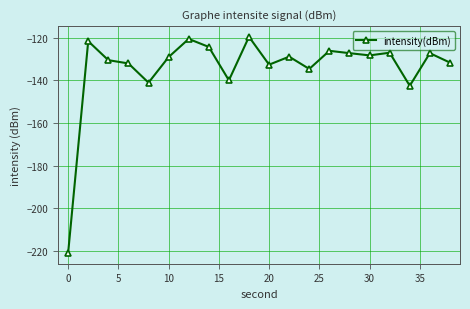

What is the difference between the maximum and minimum values?

101.5